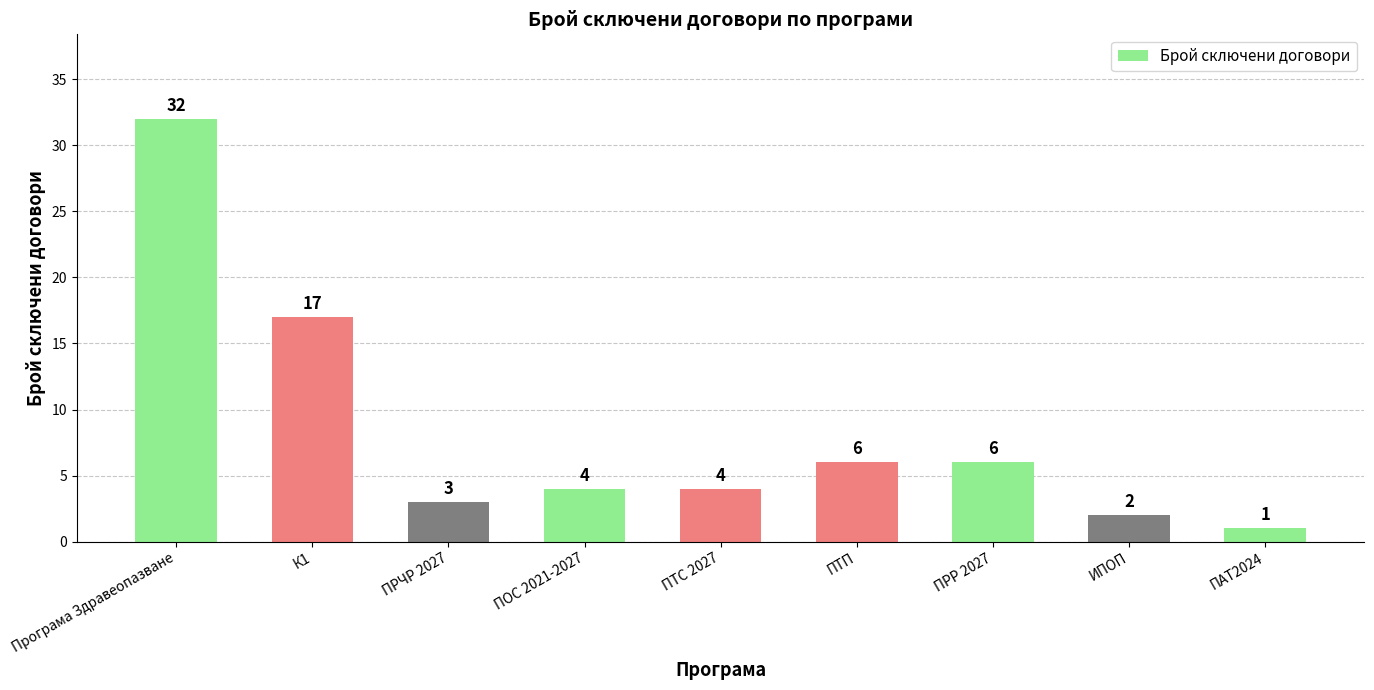

Which has a higher value, ПОС 2021-2027 or К1?

К1